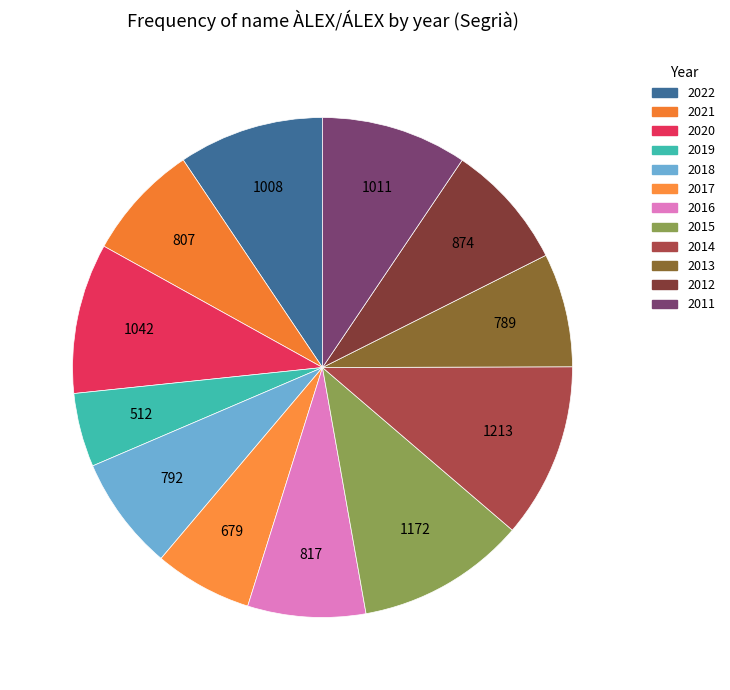

True or false: 2013 accounts for 7% of the total.

True